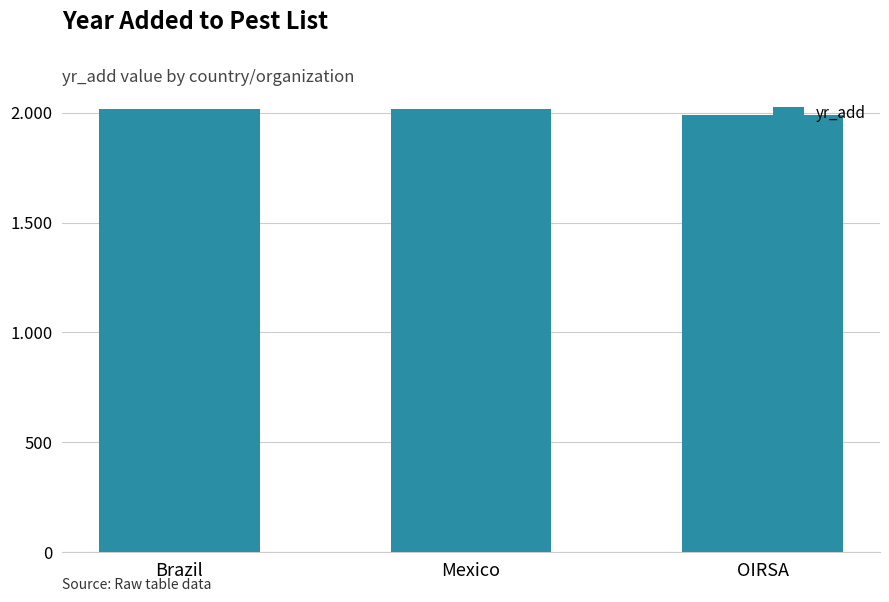

What is the difference between the maximum and minimum values?

26